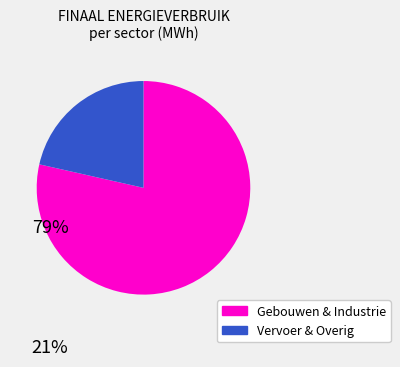

Which category accounts for the majority?

Gebouwen & Industrie